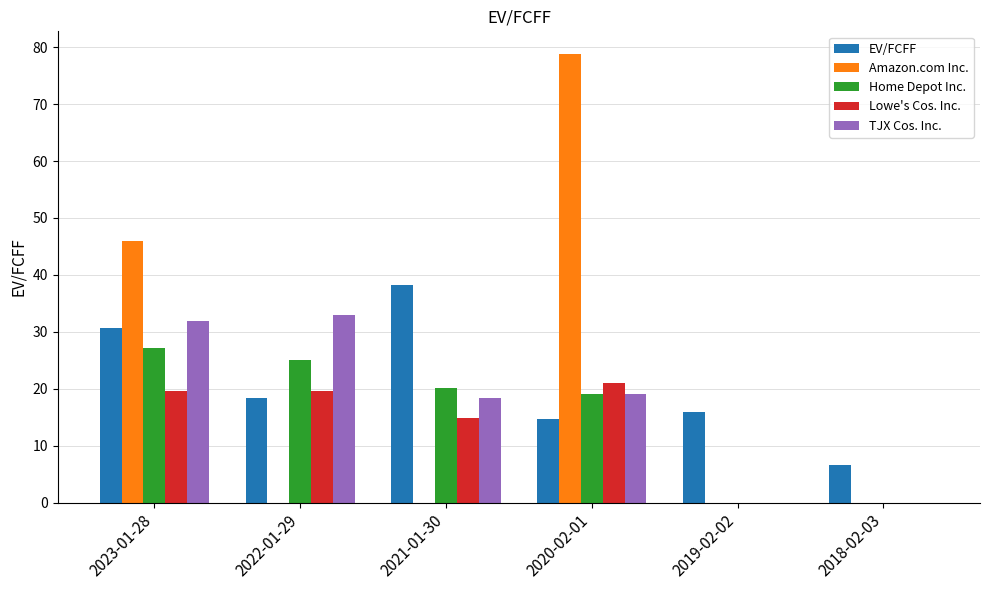

What is the highest value of the TJX Cos. Inc. series?

33.0